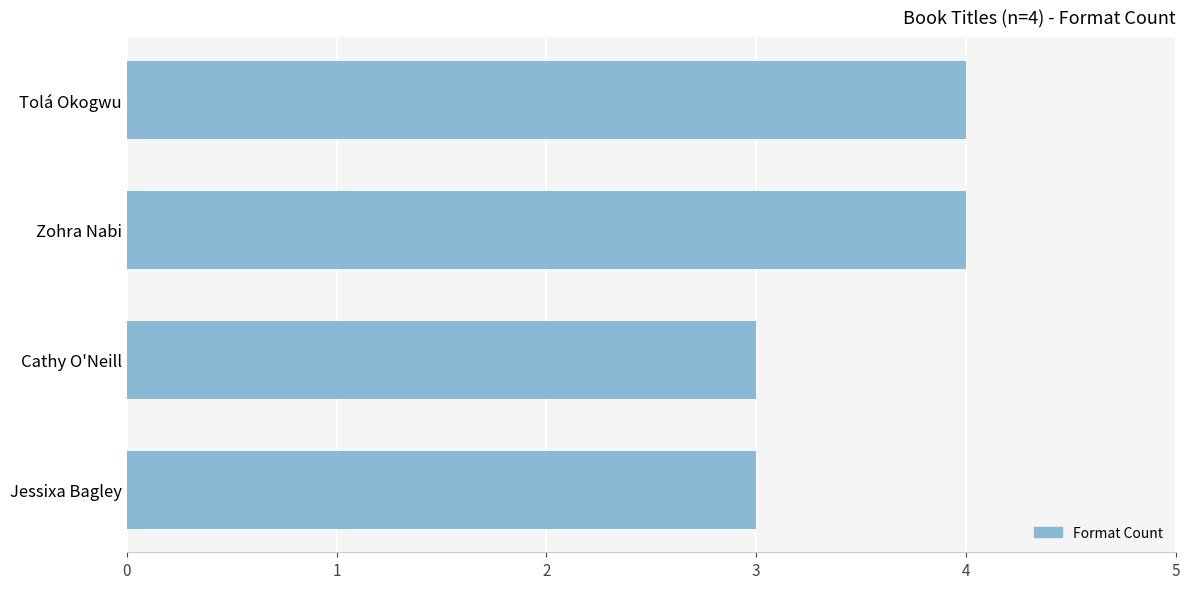

What is the ratio of the value at Zohra Nabi to the value at Cathy O'Neill?

1.3